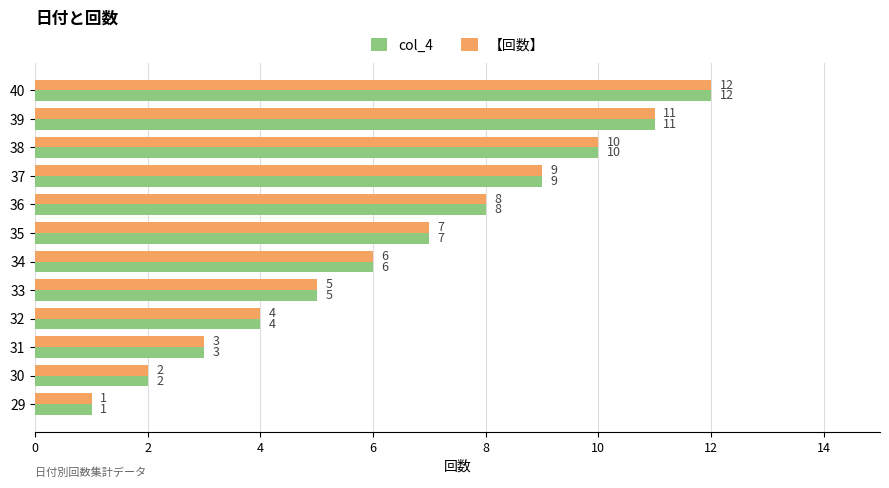

What value does the col_4 series have at 38?

10